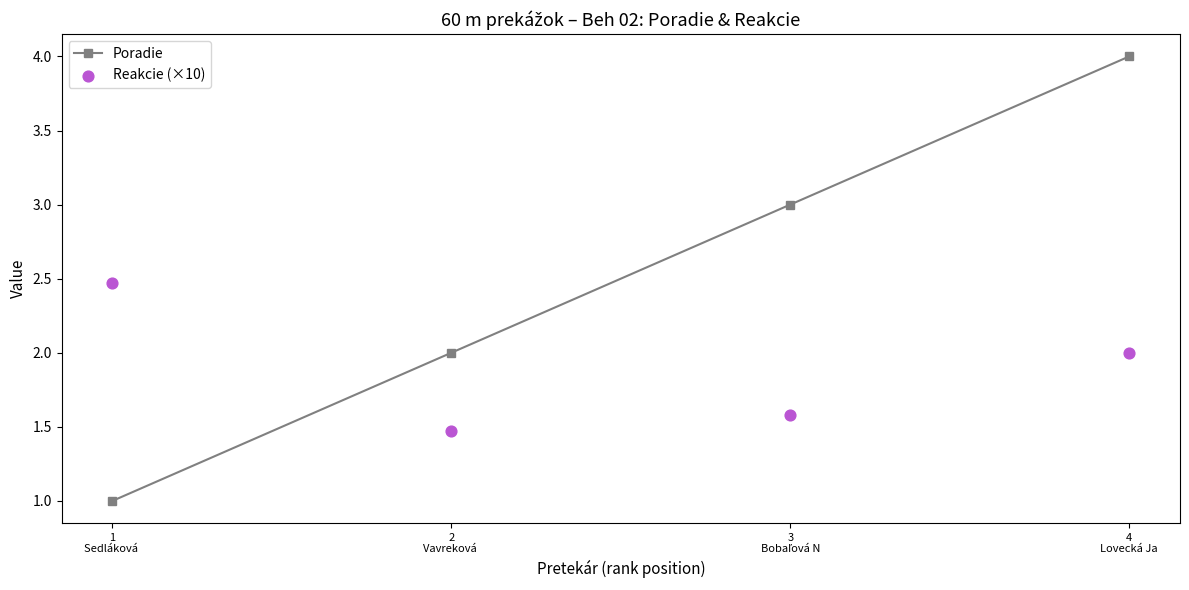

At which category is the sum across all series the highest?

4
Lovecká Ja